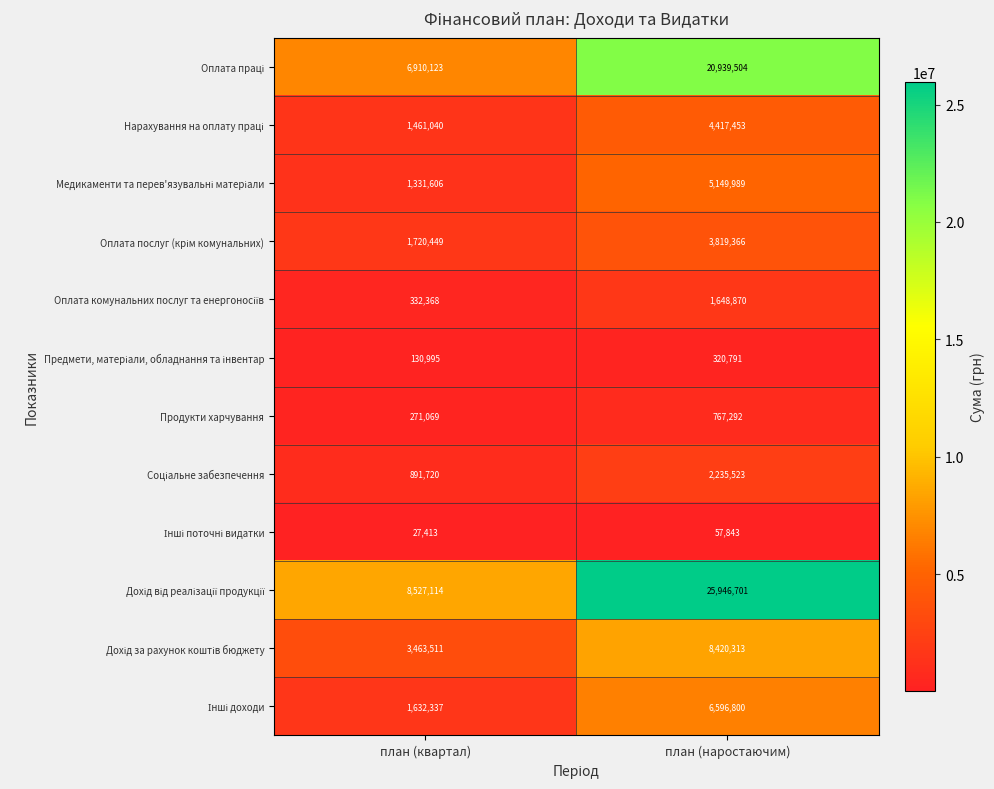

Where is Продукти харчування nearest to the value 519180?

план (квартал)